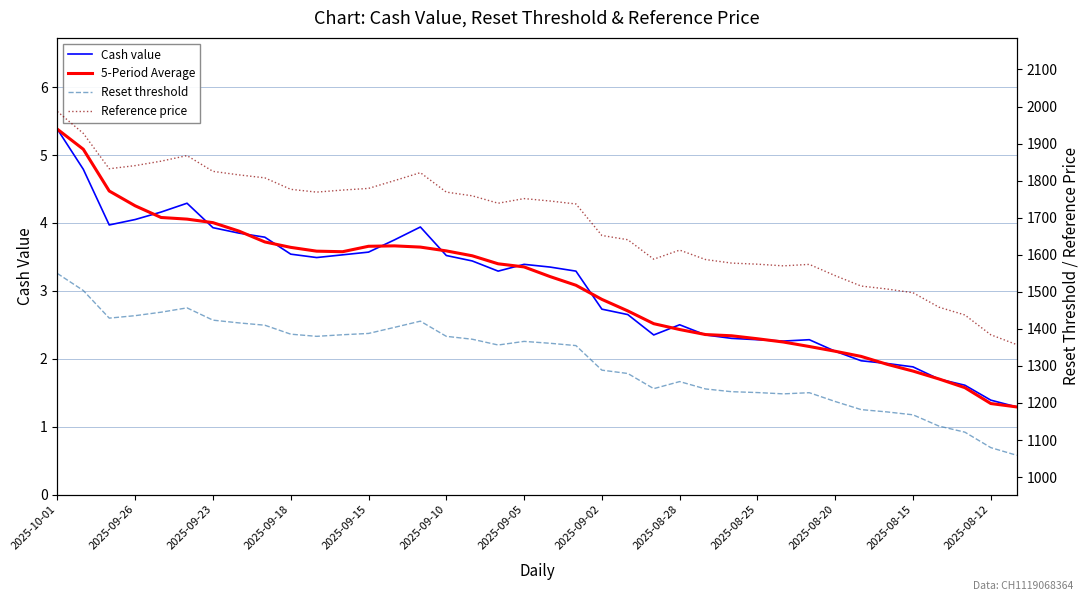

Is the value of Cash value at 2025-09-02 greater than the value of Reference price at 25?

No